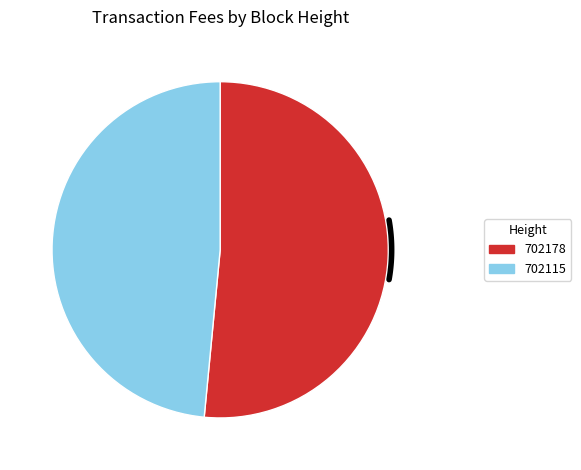

Which has a higher value, 702178 or 702115?

702178